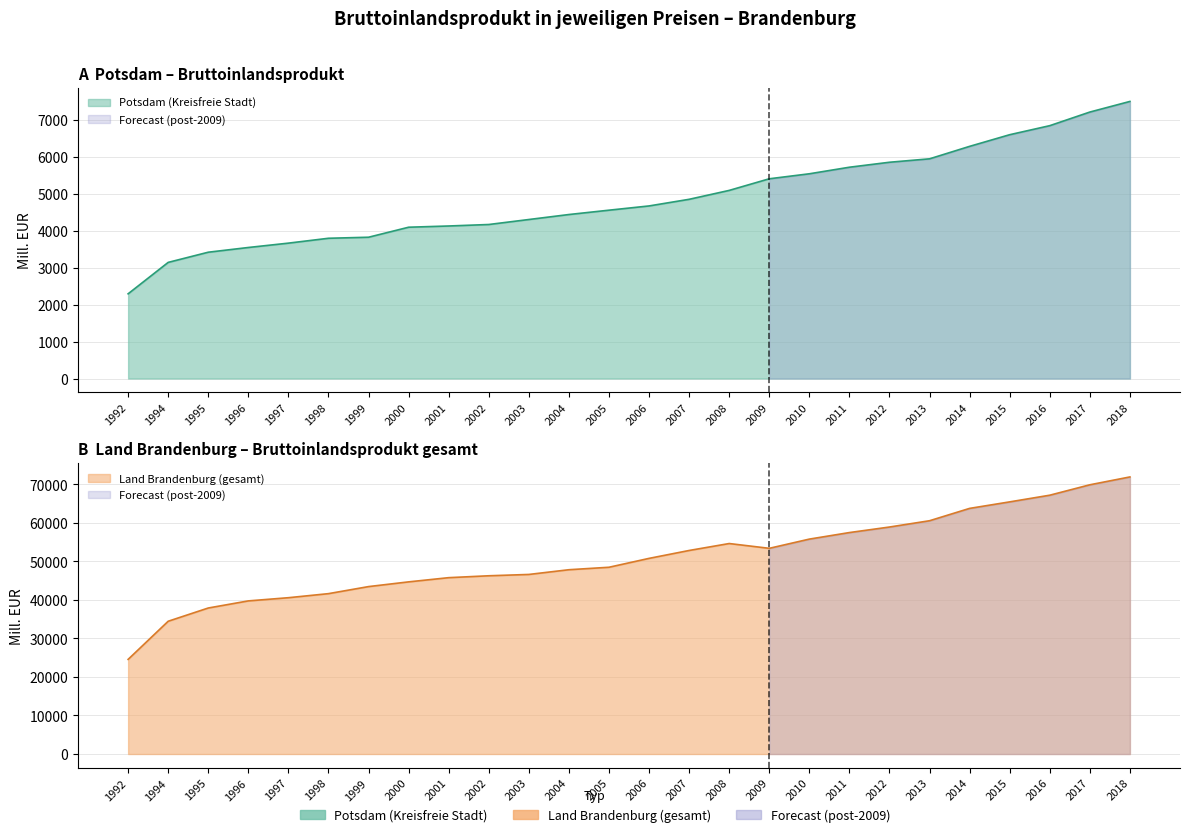

The value of Land Brandenburg (gesamt) at 2002 is 46254.3. True or false?

True